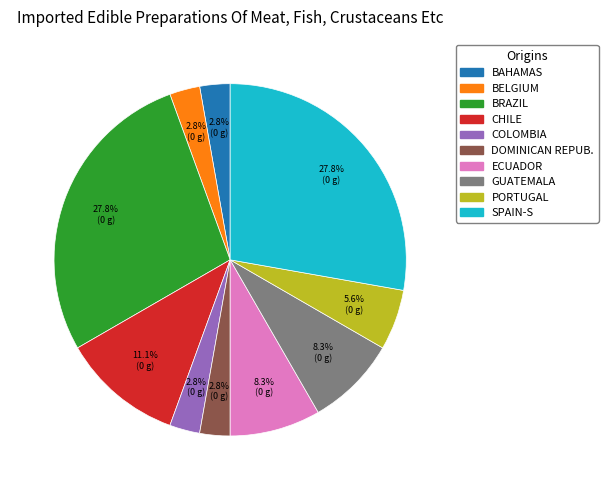

Is there any slice that represents more than half of the pie?

No